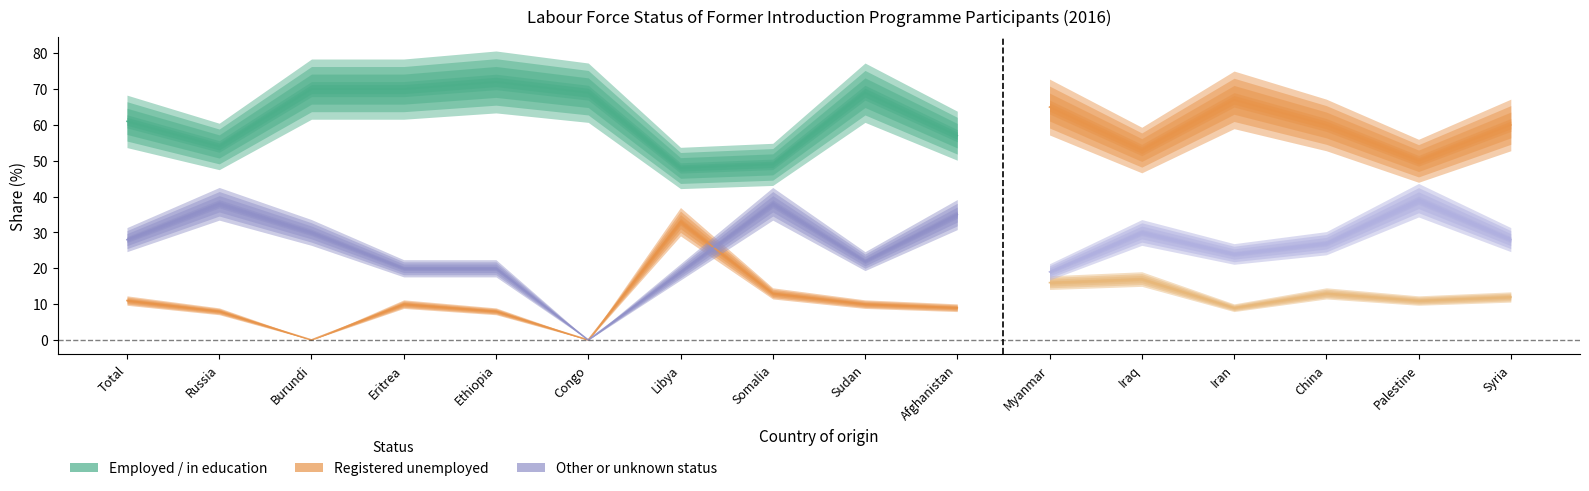

How many interior local peaks does the Employed and / or in education series have?

4